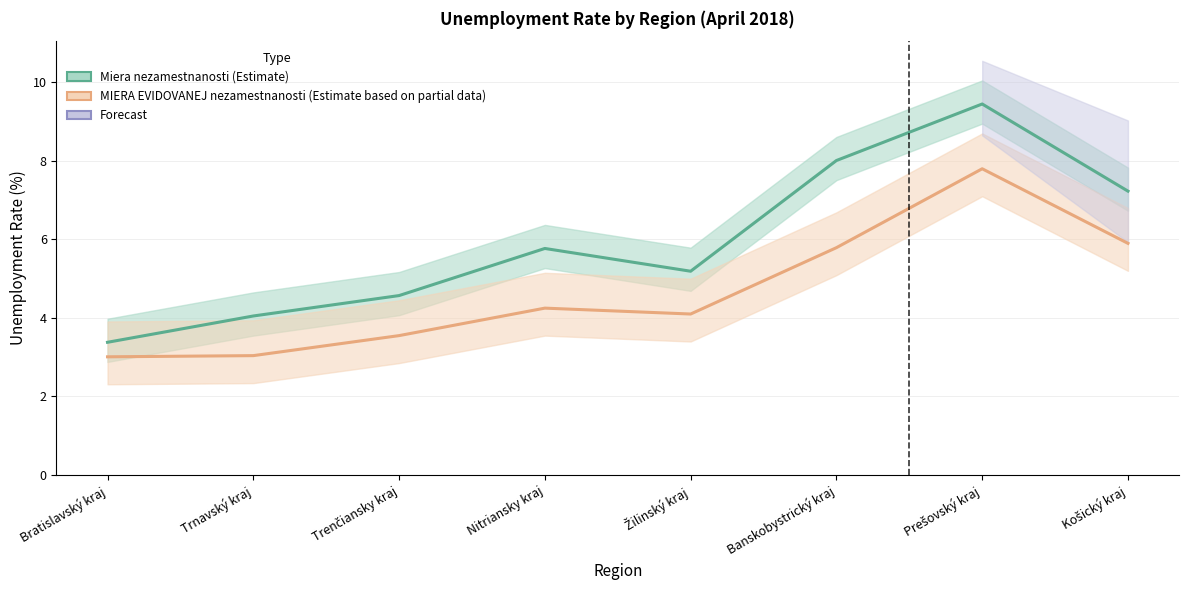

At which label does MIERA EVIDOVANEJ nezamestnanosti reach its minimum?

Bratislavský kraj